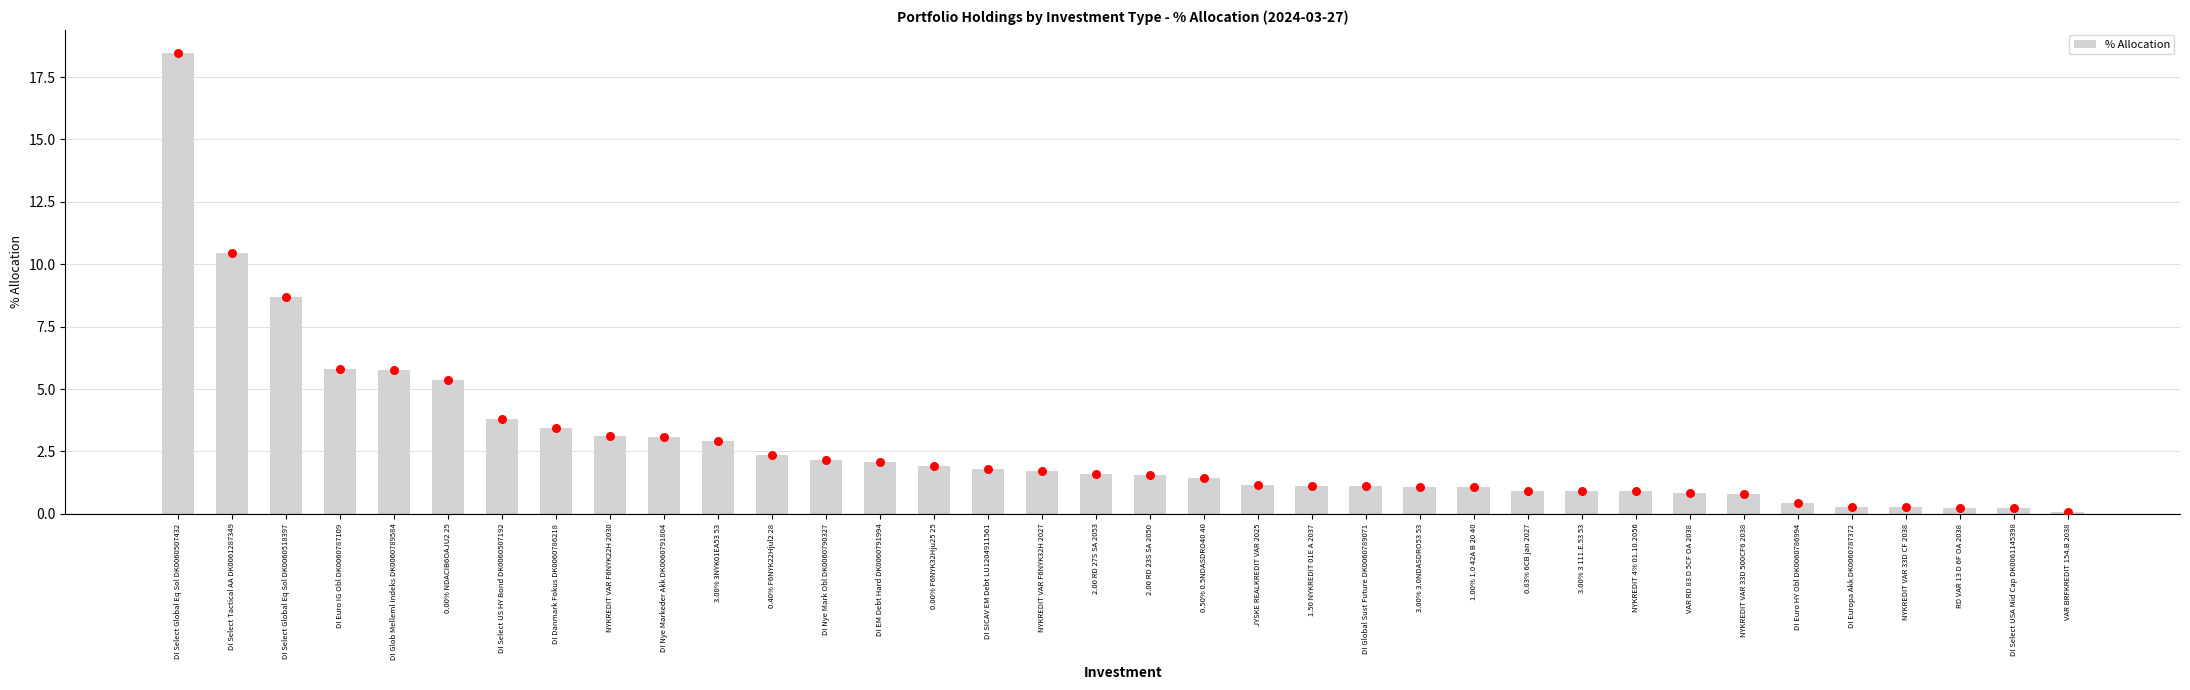

Which has a higher value, NYKREDIT VAR 33D 500CF6 2038 or RD VAR 13 D 6F OA 2038?

NYKREDIT VAR 33D 500CF6 2038